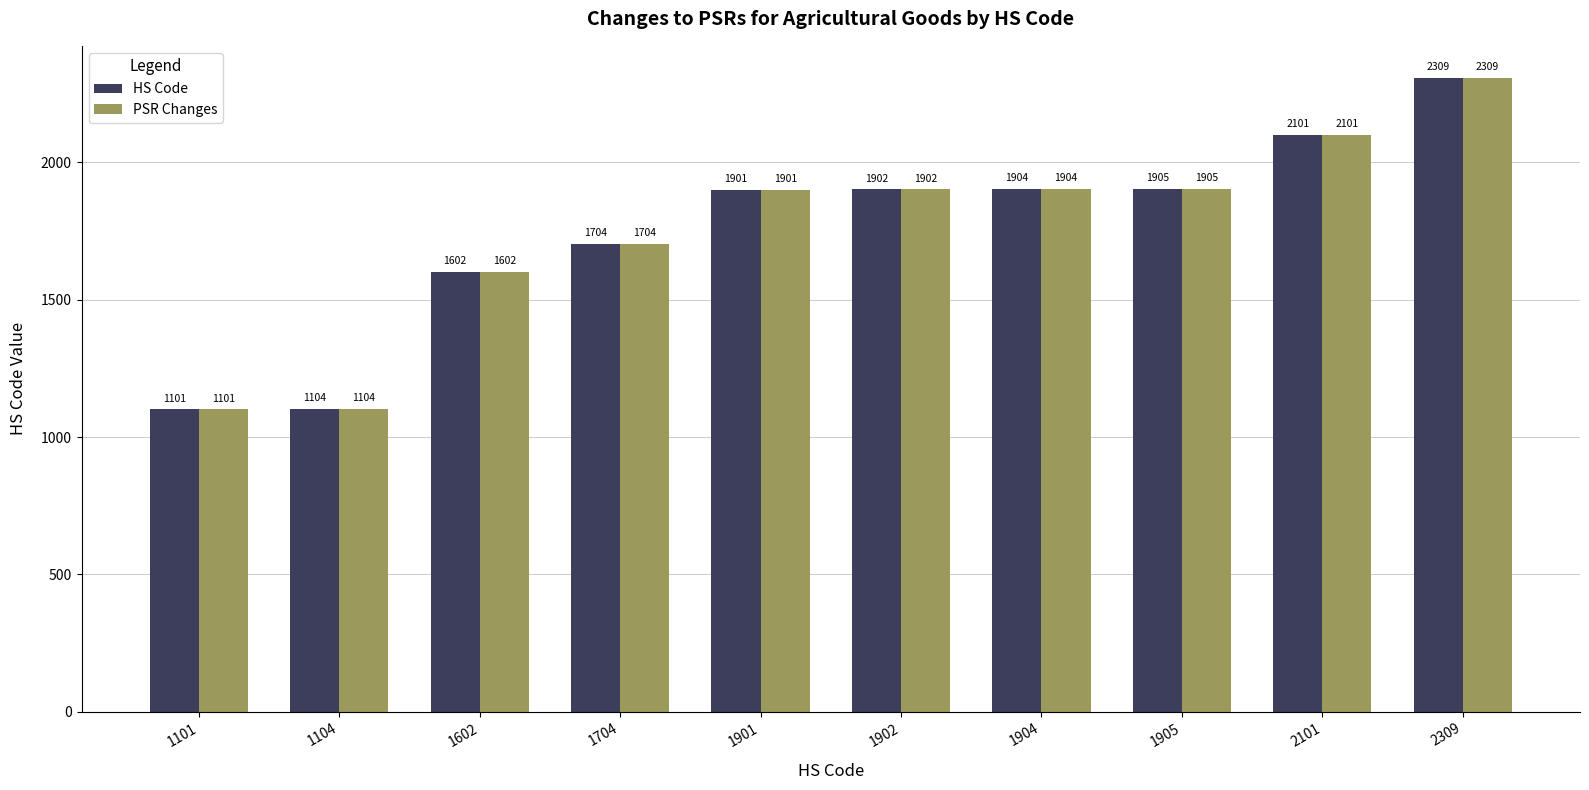

What are all the series names shown in the legend?

HS Code, PSR Changes